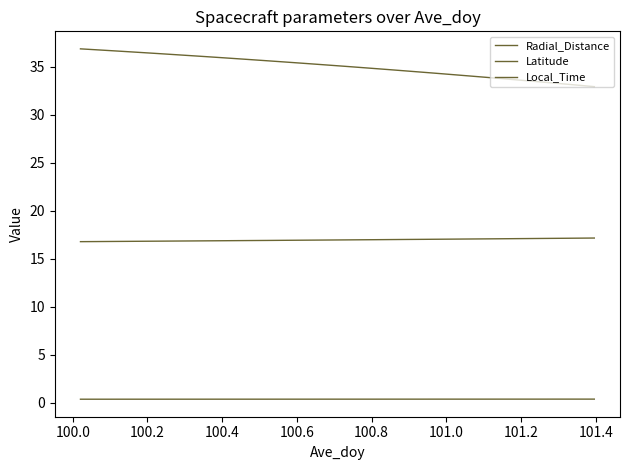

True or false: Local_Time has more than 0 interior local peaks.

False